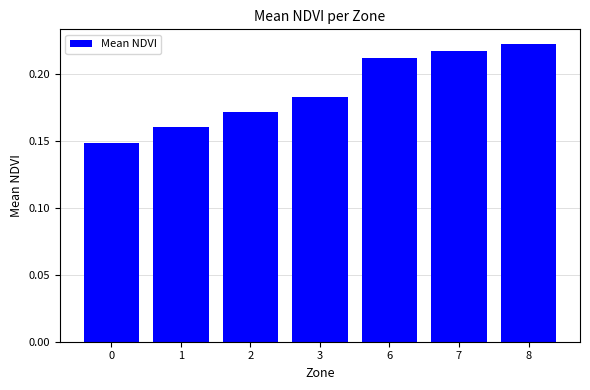

The chart shows a value of 0.3 at 2. True or false?

False